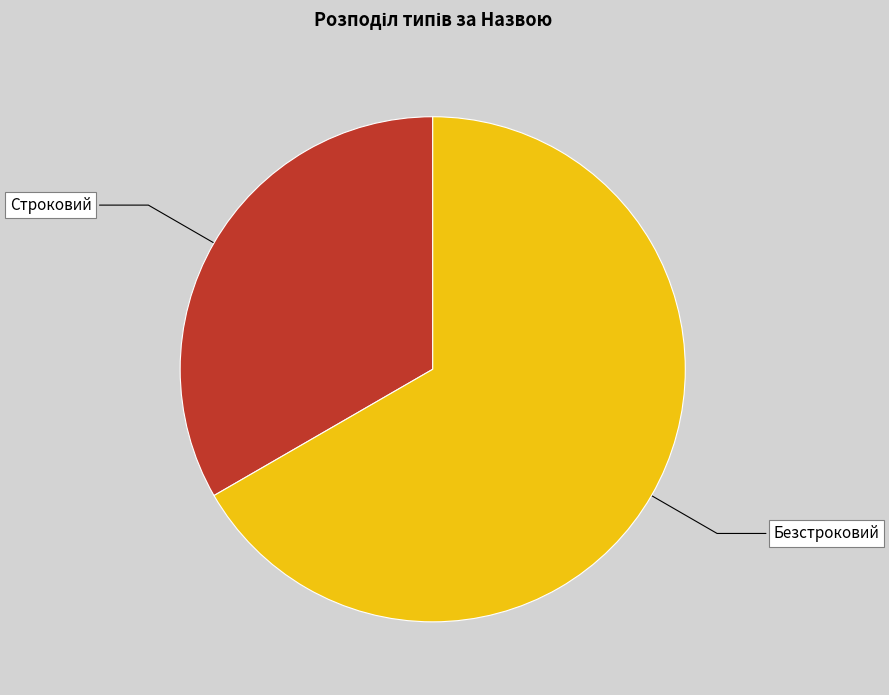

What is the ratio of the value at Безстроковий to the value at Строковий?

2.0